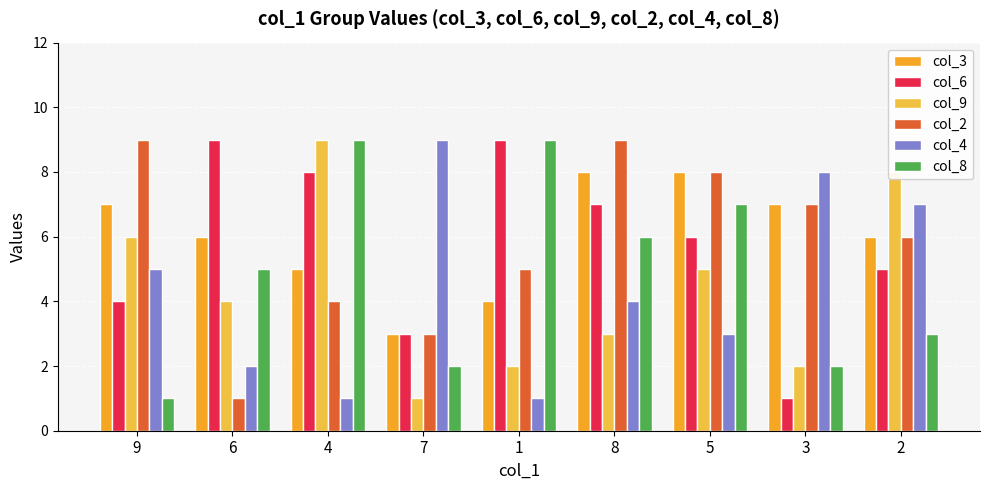

At how many categories does at least one series exceed 1?

9